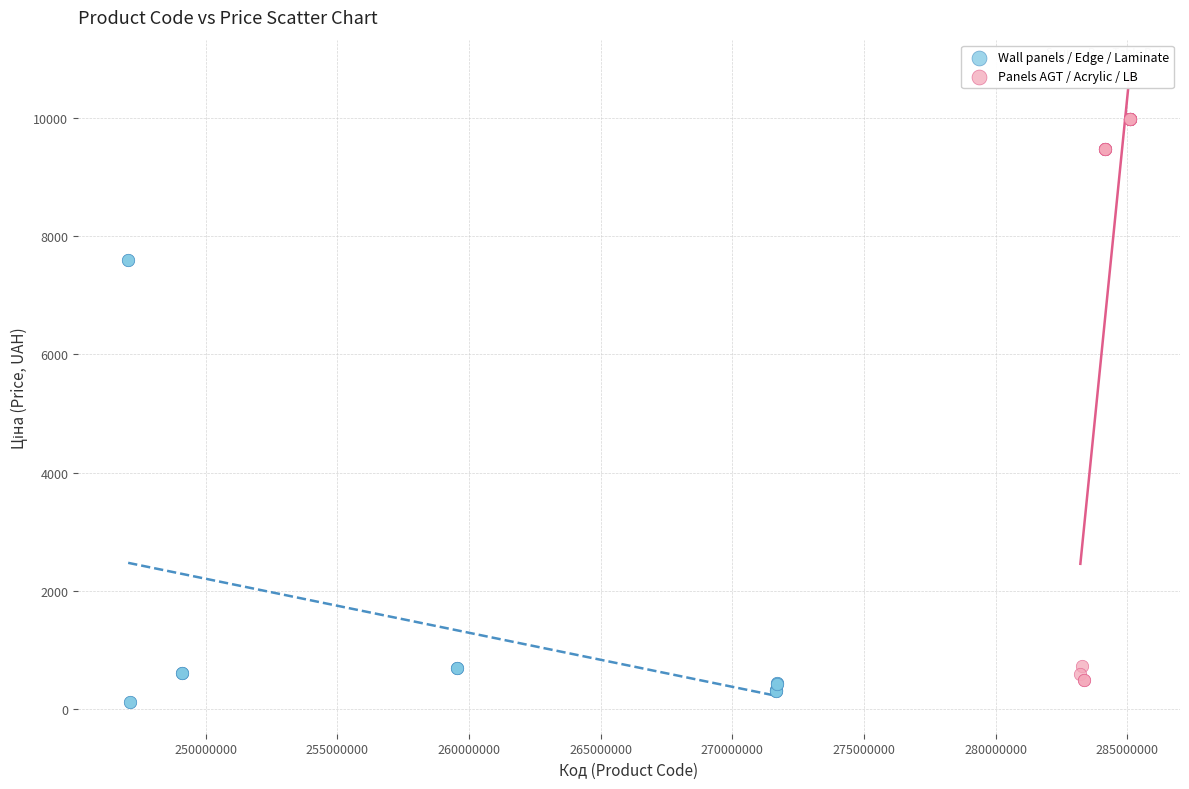

Which series has the largest Y range (max minus min)?

Panels AGT / Acrylic / LB